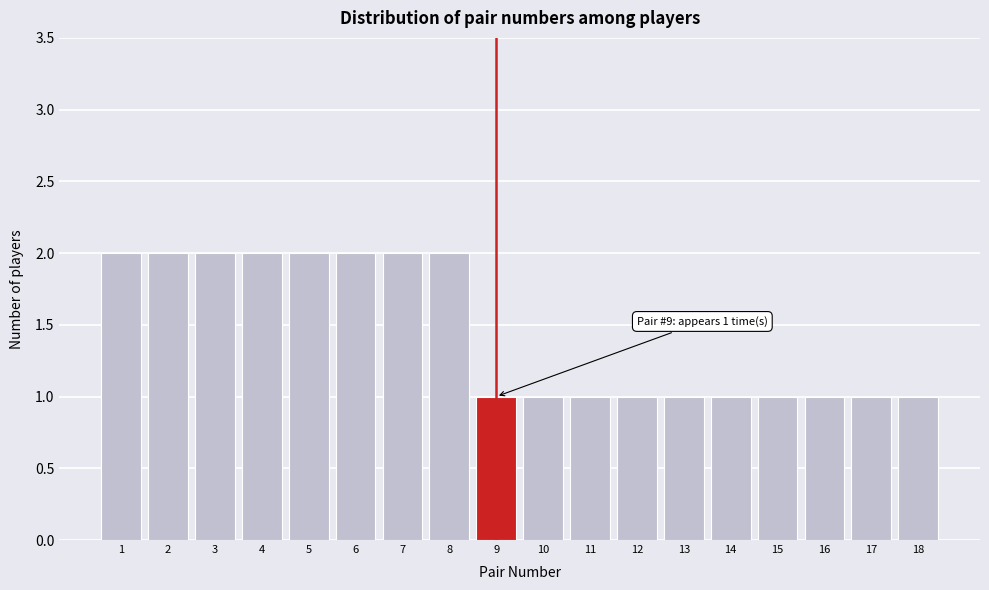

Reading right to left, extract all data points from this chart.

1	1	1	1	1	1	1	1	1	1	2	2	2	2	2	2	2	2